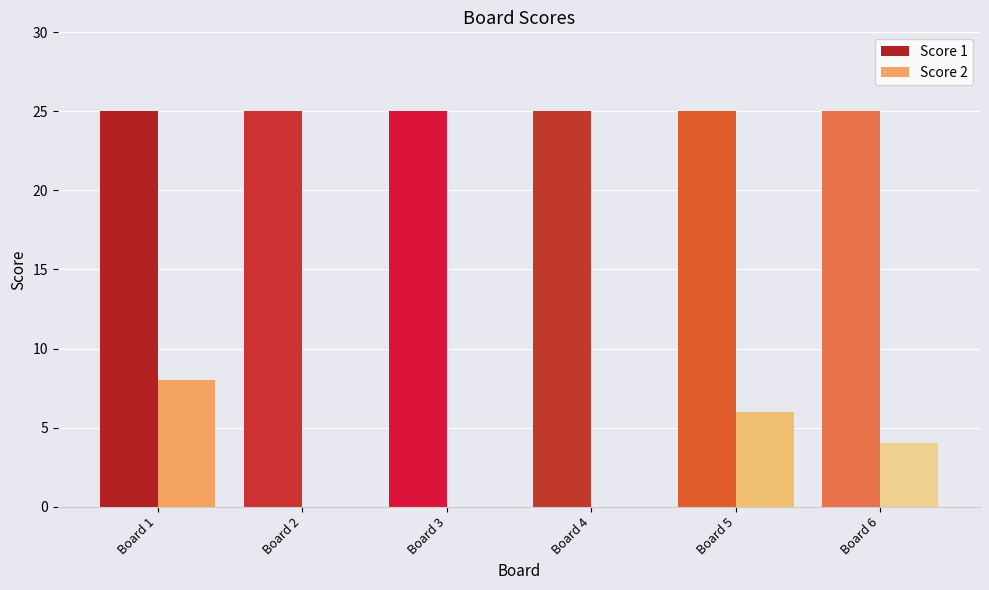

Reading left to right, transcribe all the data shown in this chart.

Score 1: Board 1=25	Board 2=25	Board 3=25	Board 4=25	Board 5=25	Board 6=25
Score 2: Board 1=8	Board 2=0	Board 3=0	Board 4=0	Board 5=6	Board 6=4